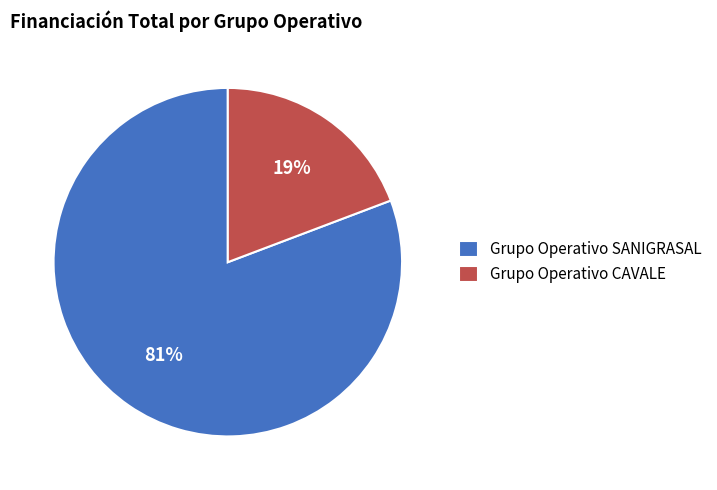

What is the ratio of the value at Grupo Operativo CAVALE to the value at Grupo Operativo SANIGRASAL?

0.2